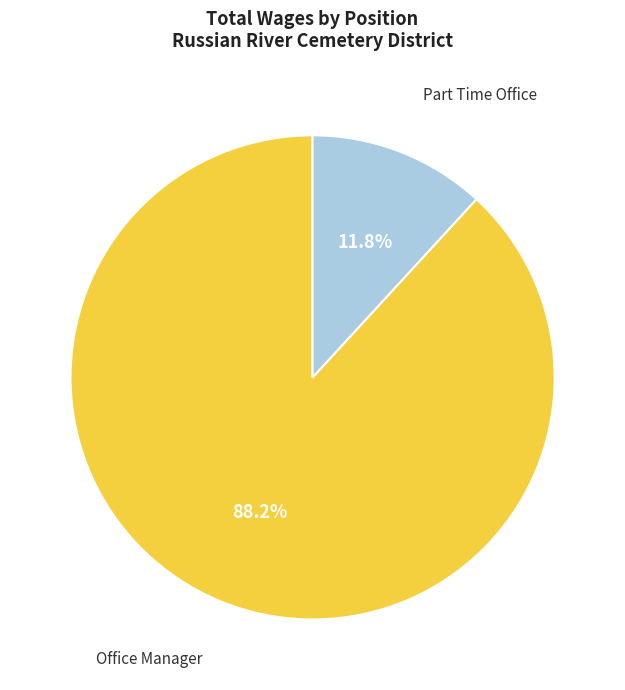

Is there any slice that represents more than half of the pie?

Yes